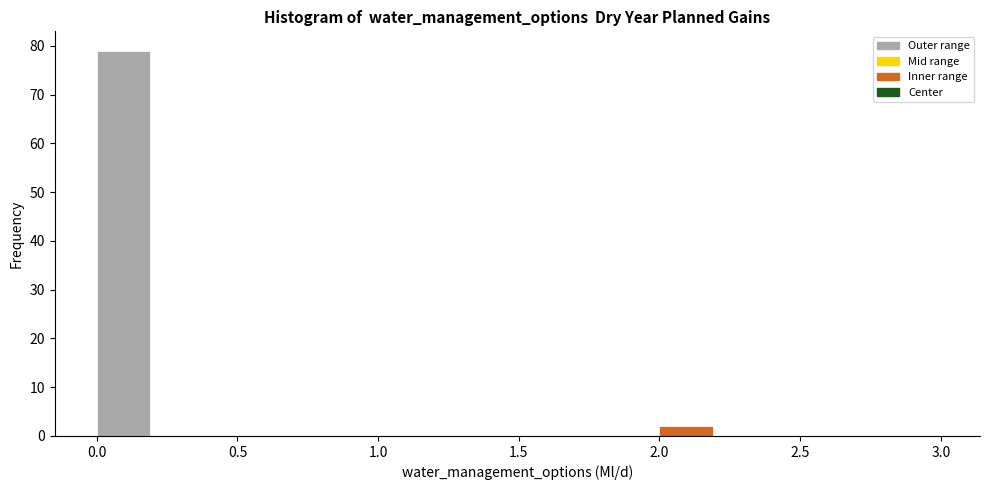

Over which range of the x-axis is the bar tallest?

0.0 to 0.2